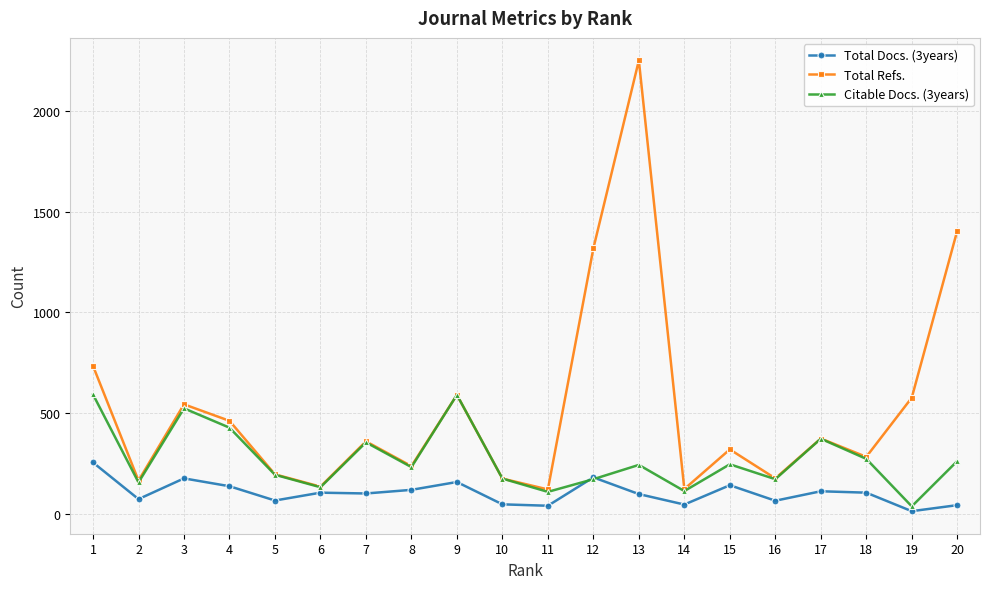

What is the spread (max minus min) of values at 15?

178